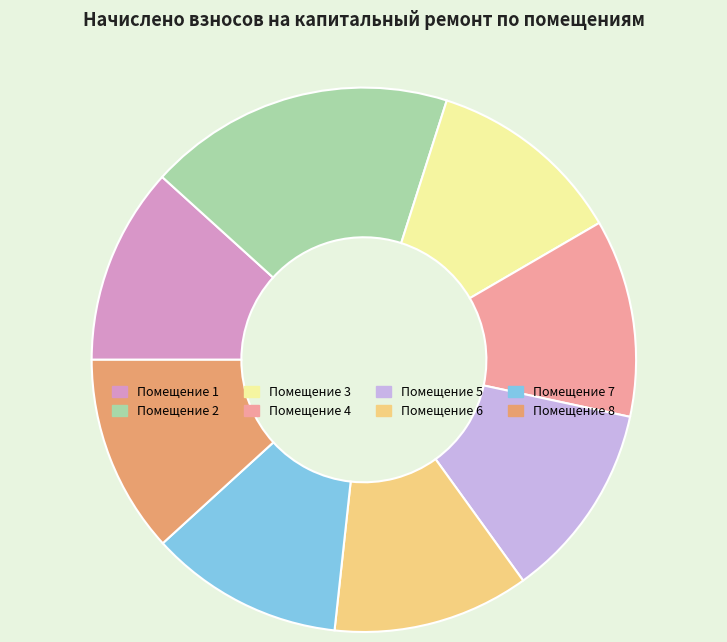

Does any single category account for the majority?

No